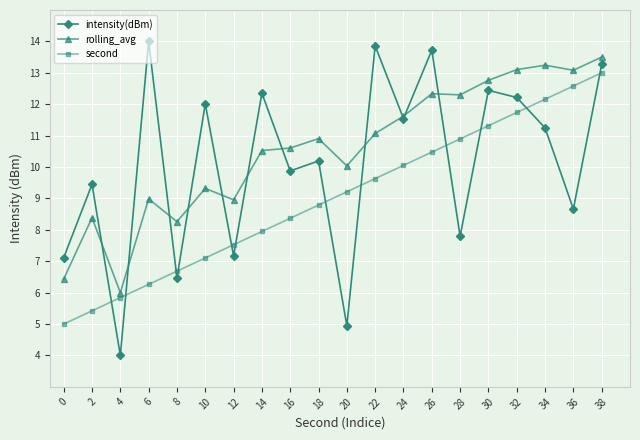

What is the spread (max minus min) of values at 26?

3.2